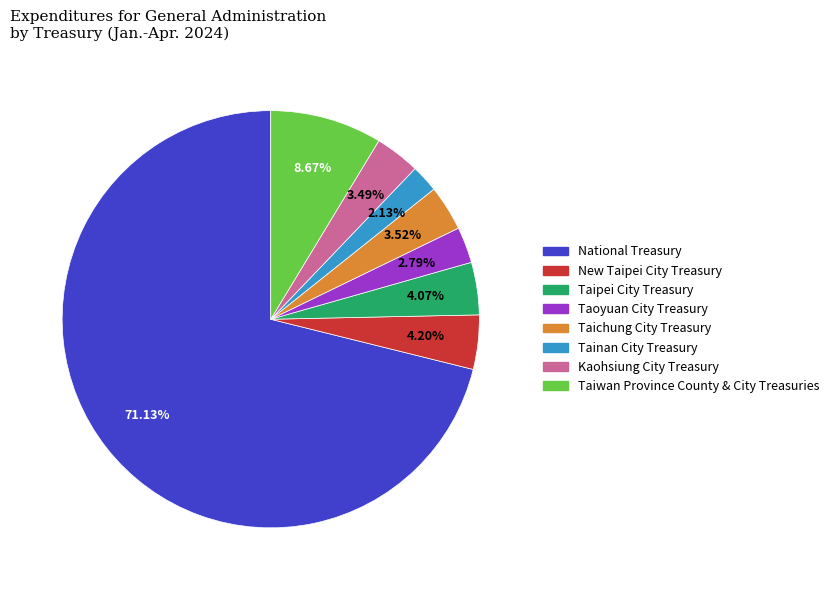

To the nearest percent, what is the average slice percentage?

12%